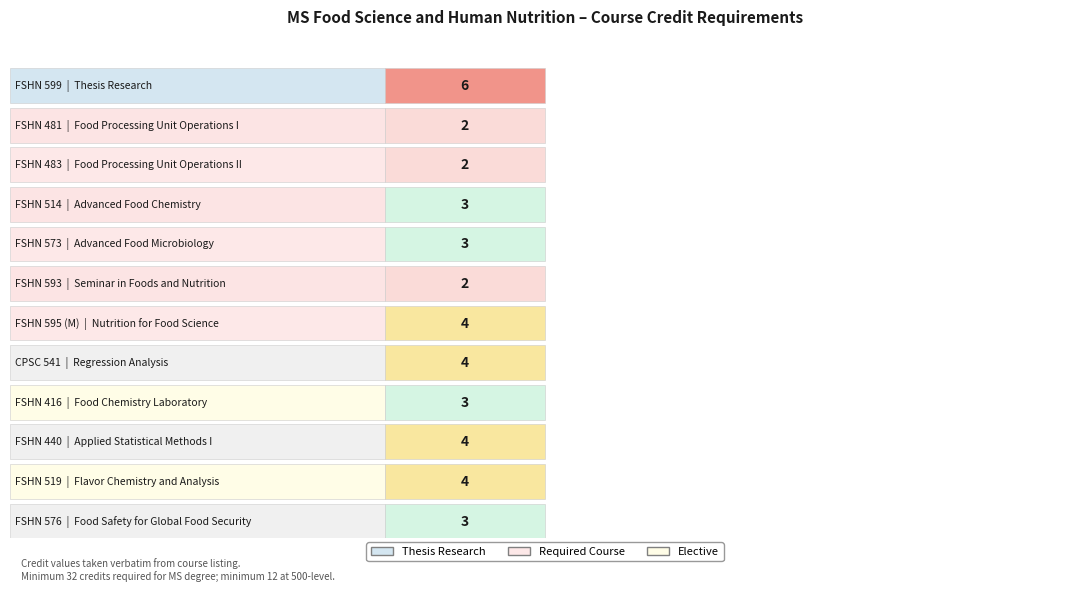

Count the values in the range 3 to 4.

8